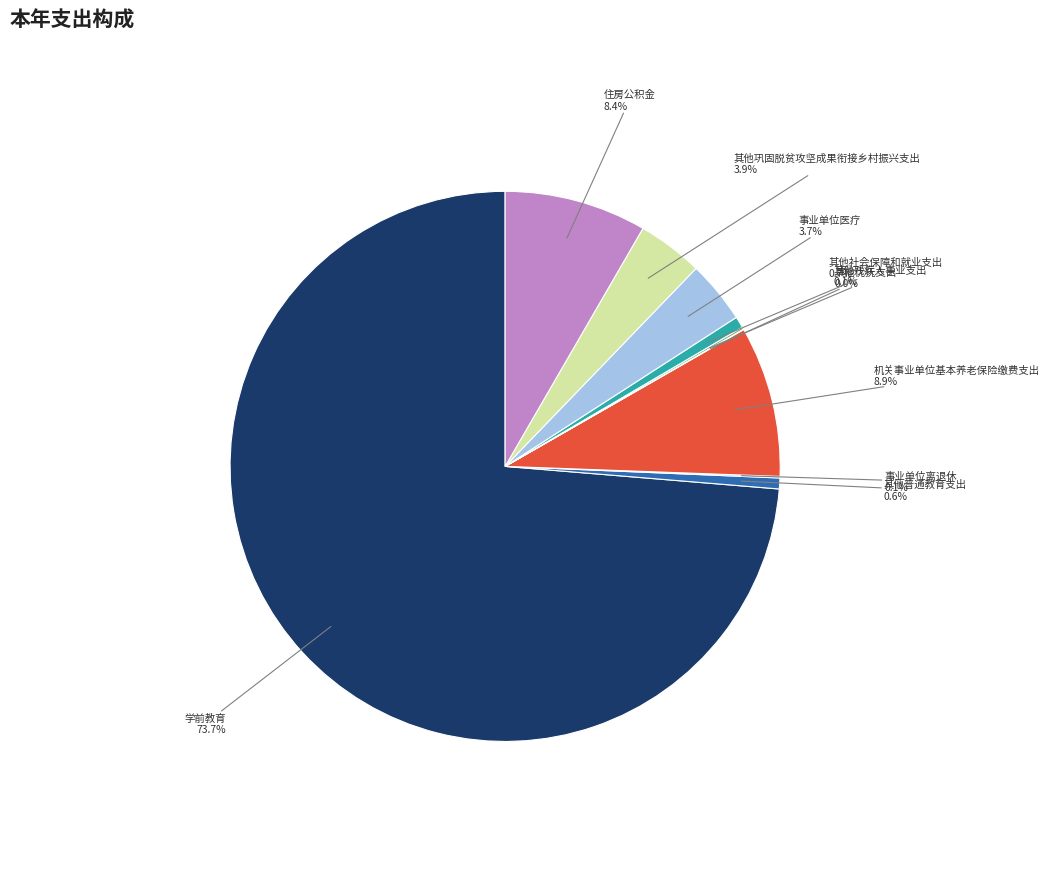

Is there a majority slice in this chart?

Yes